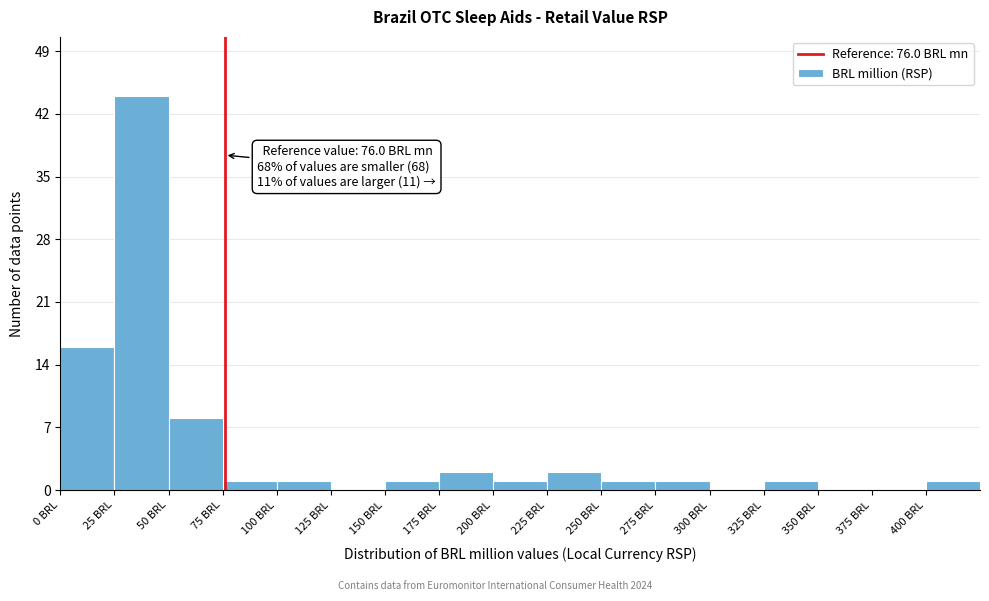

Which range on the x-axis has the tallest bar?

25 to 50